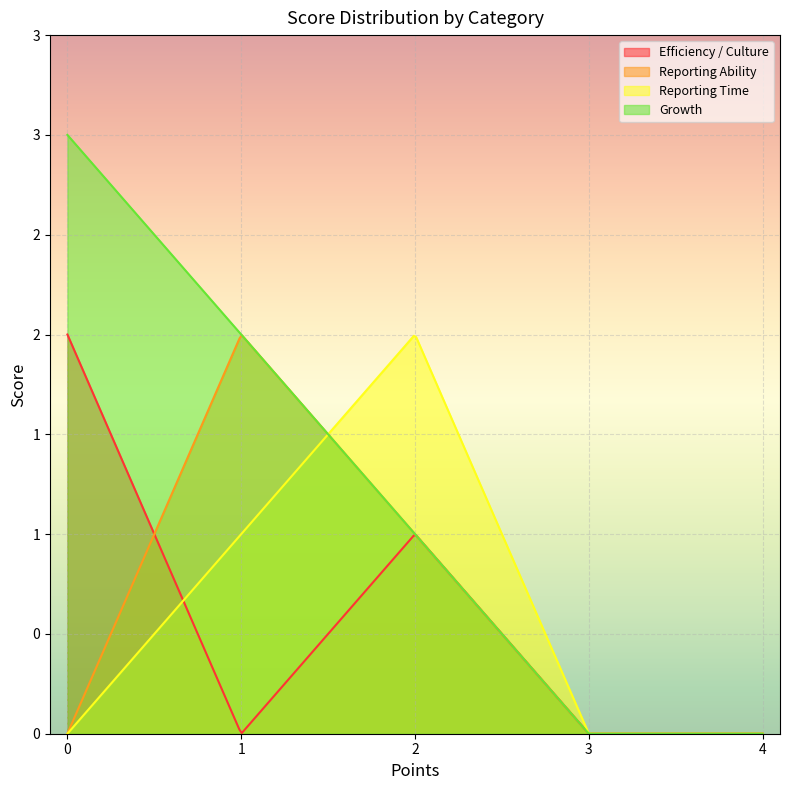

At which category is the sum across all series the highest?

2